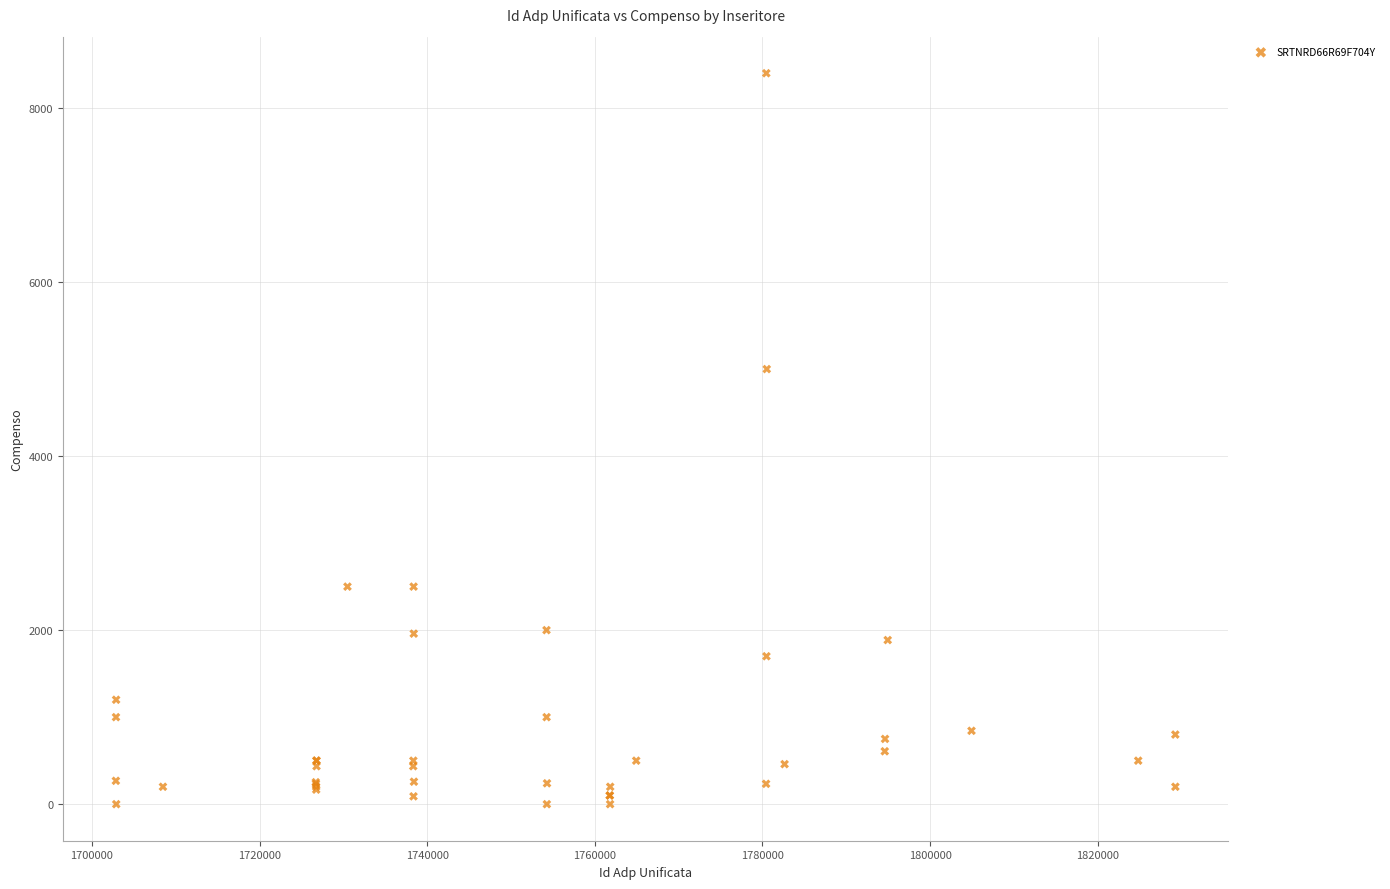

What Y value in the scatter plot is closest to 4200?

5000.0